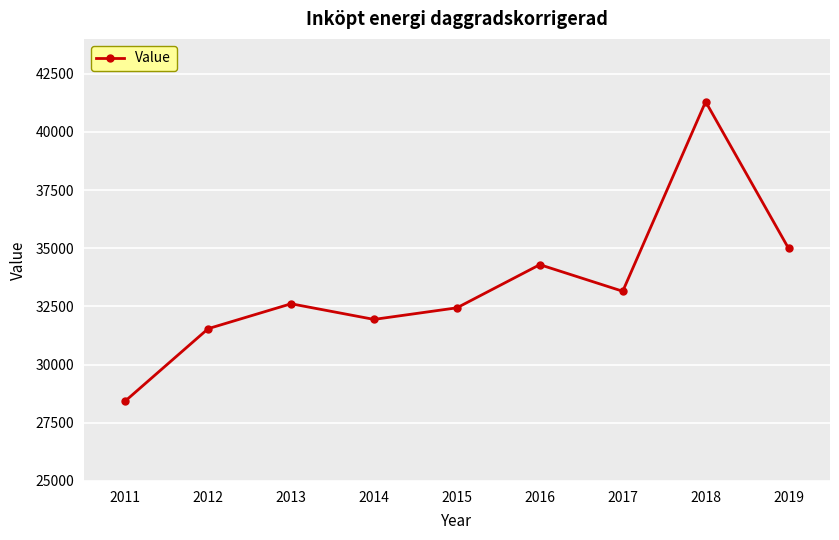

List the labels in order of value, largest first.

2018, 2019, 2016, 2017, 2013, 2015, 2014, 2012, 2011